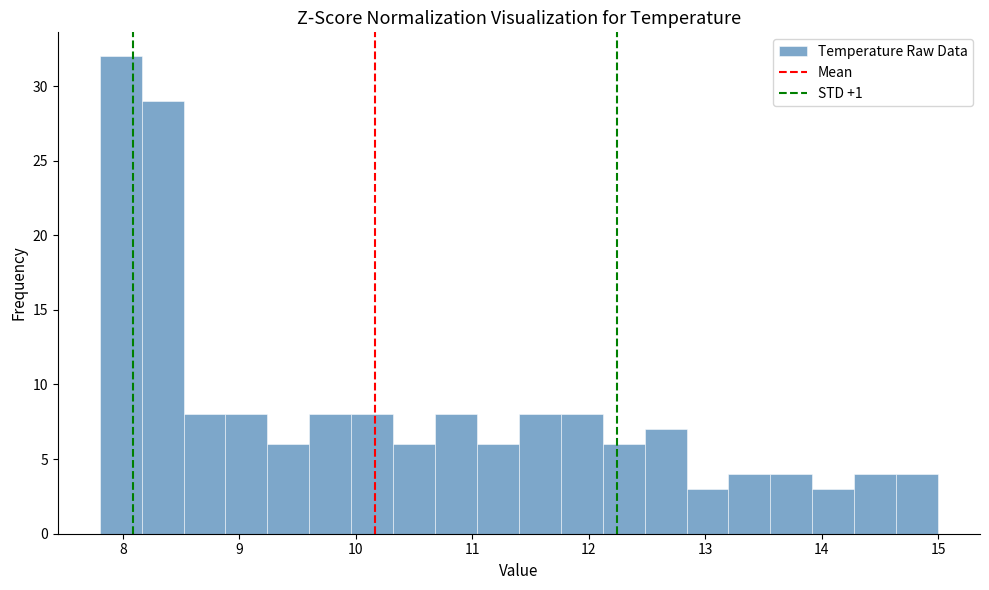

Around what value on the x-axis is the tallest bar? Give the approximate position of its centre, as read against the axis.

8.0